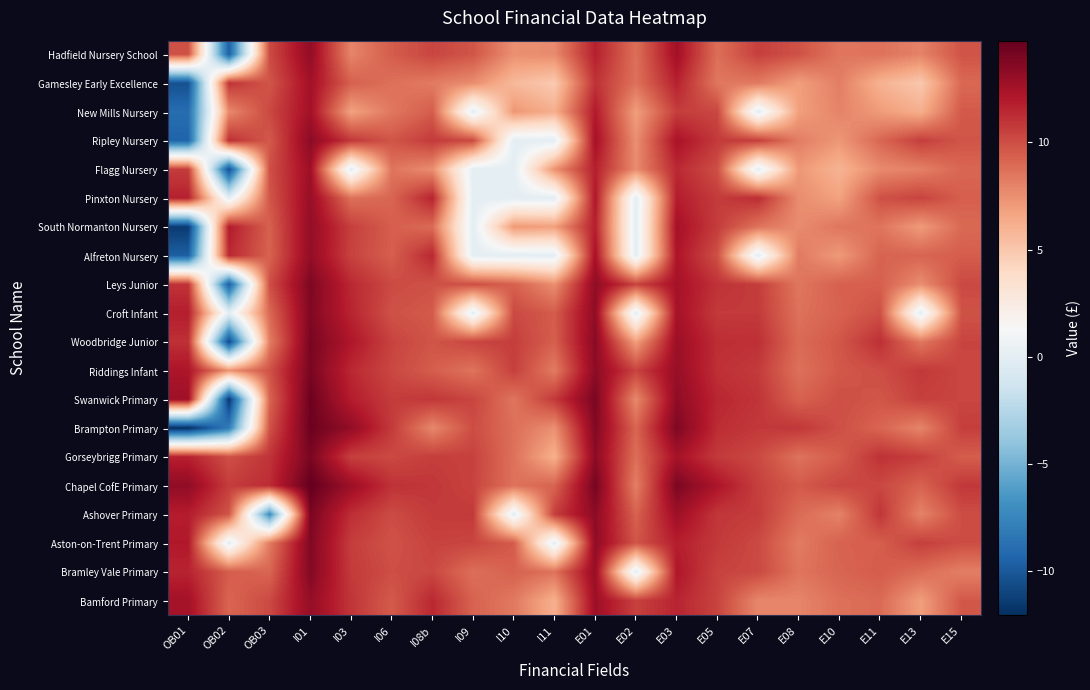

Reading right to left, transcribe all the data shown in this chart.

Hadfield Nursery School: E15=9.8	E13=8.0	E11=8.7	E10=8.5	E08=9.9	E07=10.6	E05=8.8	E03=12.6	E02=8.7	E01=11.7	I11=7.7	I10=7.5	I09=9.7	I08b=10.4	I06=9.5	I03=7.9	I01=13.2	OB03=10.1	OB02=-9.6	OB01=9.9
Gamesley Early Excellence: E15=9.0	E13=5.0	E11=6.0	E10=8.2	E08=6.9	E07=8.3	E05=8.4	E03=11.7	E02=8.7	E01=11.1	I11=4.8	I10=5.7	I09=7.6	I08b=8.3	I06=8.7	I03=9.3	I01=12.6	OB03=9.7	OB02=11.0	OB01=-10.4
New Mills Nursery: E15=9.6	E13=6.2	E11=7.1	E10=8.0	E08=6.9	E07=0.0	E05=10.3	E03=10.6	E02=6.9	E01=12.0	I11=6.2	I10=7.3	I09=0.0	I08b=9.5	I06=8.4	I03=6.8	I01=12.6	OB03=10.2	OB02=7.7	OB01=-8.9
Ripley Nursery: E15=9.7	E13=10.6	E11=9.1	E10=7.2	E08=8.2	E07=10.7	E05=10.7	E03=12.3	E02=7.5	E01=12.5	I11=0.0	I10=0.0	I09=10.2	I08b=10.8	I06=9.7	I03=10.9	I01=13.4	OB03=9.6	OB02=11.1	OB01=-9.4
Flagg Nursery: E15=9.1	E13=8.1	E11=7.7	E10=6.0	E08=7.2	E07=0.0	E05=10.0	E03=11.4	E02=7.7	E01=11.7	I11=7.5	I10=0.0	I09=0.0	I08b=7.6	I06=8.6	I03=0.0	I01=12.8	OB03=9.9	OB02=-10.6	OB01=10.7
Pinxton Nursery: E15=9.4	E13=10.4	E11=9.9	E10=6.8	E08=7.6	E07=11.2	E05=10.7	E03=11.9	E02=0.0	E01=12.1	I11=0.0	I10=0.0	I09=0.0	I08b=11.6	I06=9.1	I03=8.7	I01=13.0	OB03=9.7	OB02=0.0	OB01=11.7
South Normanton Nursery: E15=9.0	E13=7.1	E11=8.5	E10=8.5	E08=7.7	E07=8.6	E05=10.7	E03=12.5	E02=0.0	E01=11.8	I11=6.9	I10=7.1	I09=0.0	I08b=8.9	I06=9.4	I03=10.6	I01=13.1	OB03=9.3	OB02=11.9	OB01=-11.5
Alfreton Nursery: E15=9.4	E13=9.2	E11=9.2	E10=7.1	E08=8.3	E07=0.0	E05=9.9	E03=12.2	E02=0.0	E01=12.5	I11=0.0	I10=0.0	I09=0.0	I08b=11.5	I06=9.4	I03=10.4	I01=13.2	OB03=9.2	OB02=11.4	OB01=-9.6
Leys Junior: E15=10.2	E13=7.6	E11=9.4	E10=9.3	E08=8.5	E07=10.6	E05=11.0	E03=12.5	E02=10.4	E01=13.3	I11=7.5	I10=9.3	I09=10.0	I08b=9.9	I06=10.2	I03=11.4	I01=13.9	OB03=10.0	OB02=-9.8	OB01=11.0
Croft Infant: E15=9.8	E13=0.0	E11=9.9	E10=9.2	E08=8.6	E07=10.7	E05=10.8	E03=12.5	E02=0.0	E01=13.3	I11=9.5	I10=10.2	I09=0.0	I08b=9.5	I06=9.9	I03=11.6	I01=13.8	OB03=9.0	OB02=0.0	OB01=11.8
Woodbridge Junior: E15=10.4	E13=8.4	E11=11.1	E10=9.7	E08=8.9	E07=11.1	E05=11.2	E03=12.8	E02=6.9	E01=13.5	I11=9.4	I10=10.6	I09=10.3	I08b=9.7	I06=10.4	I03=12.1	I01=14.0	OB03=8.2	OB02=-10.8	OB01=11.1
Riddings Infant: E15=10.3	E13=10.8	E11=10.0	E10=9.6	E08=8.7	E07=10.7	E05=11.1	E03=13.0	E02=10.4	E01=13.4	I11=8.3	I10=10.6	I09=8.6	I08b=9.4	I06=10.2	I03=11.4	I01=14.0	OB03=9.9	OB02=7.4	OB01=12.2
Swanwick Primary: E15=10.3	E13=10.5	E11=9.7	E10=10.0	E08=9.2	E07=11.0	E05=11.5	E03=13.3	E02=7.8	E01=14.0	I11=10.8	I10=8.5	I09=10.3	I08b=10.9	I06=10.7	I03=11.9	I01=14.4	OB03=9.2	OB02=-11.6	OB01=12.7
Brampton Primary: E15=10.6	E13=7.9	E11=9.1	E10=9.9	E08=10.9	E07=10.8	E05=11.3	E03=13.8	E02=9.1	E01=13.7	I11=7.5	I10=8.7	I09=10.1	I08b=7.8	I06=10.7	I03=13.2	I01=14.4	OB03=9.8	OB02=-8.0	OB01=-12.1
Gorseybrigg Primary: E15=9.4	E13=10.6	E11=11.0	E10=9.5	E08=8.6	E07=10.2	E05=10.7	E03=12.5	E02=8.8	E01=13.4	I11=6.1	I10=8.7	I09=10.5	I08b=10.6	I06=10.2	I03=10.5	I01=14.0	OB03=11.0	OB02=9.9	OB01=11.7
Chapel CofE Primary: E15=10.8	E13=9.2	E11=10.3	E10=10.3	E08=9.5	E07=10.5	E05=12.2	E03=13.9	E02=8.1	E01=14.1	I11=9.2	I10=8.6	I09=10.4	I08b=10.9	I06=11.1	I03=12.8	I01=14.7	OB03=11.3	OB02=10.6	OB01=13.3
Ashover Primary: E15=10.1	E13=8.0	E11=10.9	E10=8.0	E08=8.9	E07=10.7	E05=10.9	E03=12.8	E02=9.3	E01=13.4	I11=10.6	I10=0.0	I09=10.8	I08b=10.7	I06=10.1	I03=11.2	I01=14.0	OB03=-7.2	OB02=9.8	OB01=11.8
Aston-on-Trent Primary: E15=10.0	E13=10.6	E11=9.4	E10=9.3	E08=8.3	E07=10.2	E05=10.8	E03=11.8	E02=9.7	E01=13.3	I11=0.0	I10=9.5	I09=10.3	I08b=10.4	I06=9.9	I03=10.6	I01=13.8	OB03=8.3	OB02=0.0	OB01=12.0
Bramley Vale Primary: E15=8.1	E13=8.9	E11=9.5	E10=9.1	E08=8.5	E07=10.2	E05=10.4	E03=12.1	E02=0.0	E01=13.0	I11=8.6	I10=9.3	I09=8.7	I08b=10.2	I06=10.0	I03=10.7	I01=13.7	OB03=9.1	OB02=9.5	OB01=11.6
Bamford Primary: E15=9.6	E13=6.9	E11=8.9	E10=8.7	E08=7.9	E07=7.9	E05=10.4	E03=11.6	E02=10.5	E01=12.8	I11=6.2	I10=8.4	I09=9.2	I08b=11.4	I06=9.5	I03=10.9	I01=13.1	OB03=10.2	OB02=9.1	OB01=12.5